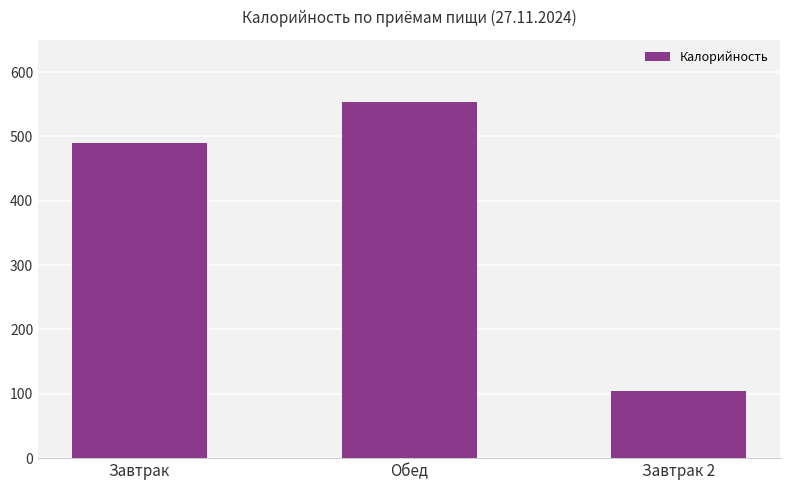

What is the approximate value at Обед?

554